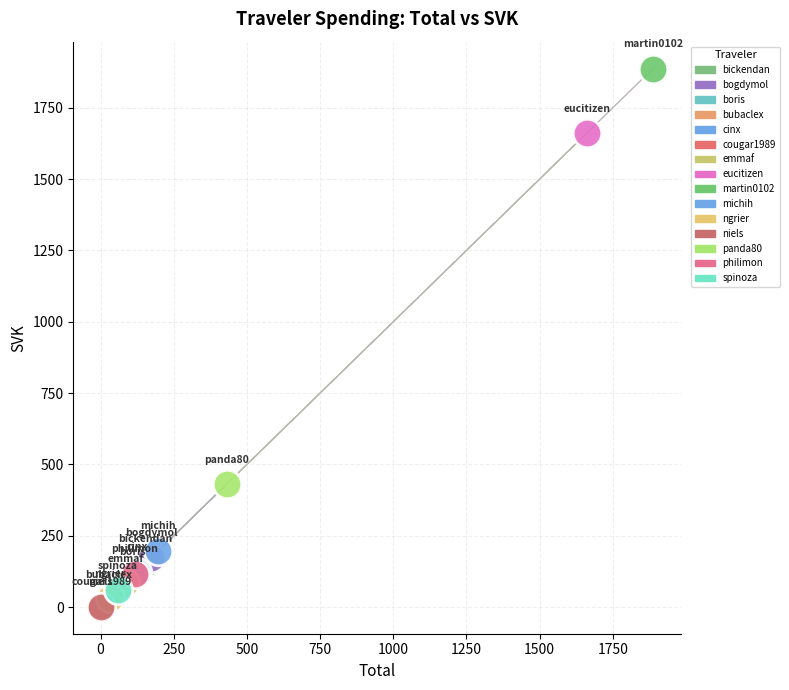

What are all the series names shown in the legend?

bickendan, bogdymol, boris, bubaclex, cinx, cougar1989, emmaf, eucitizen, martin0102, michih, ngrier, niels, panda80, philimon, spinoza